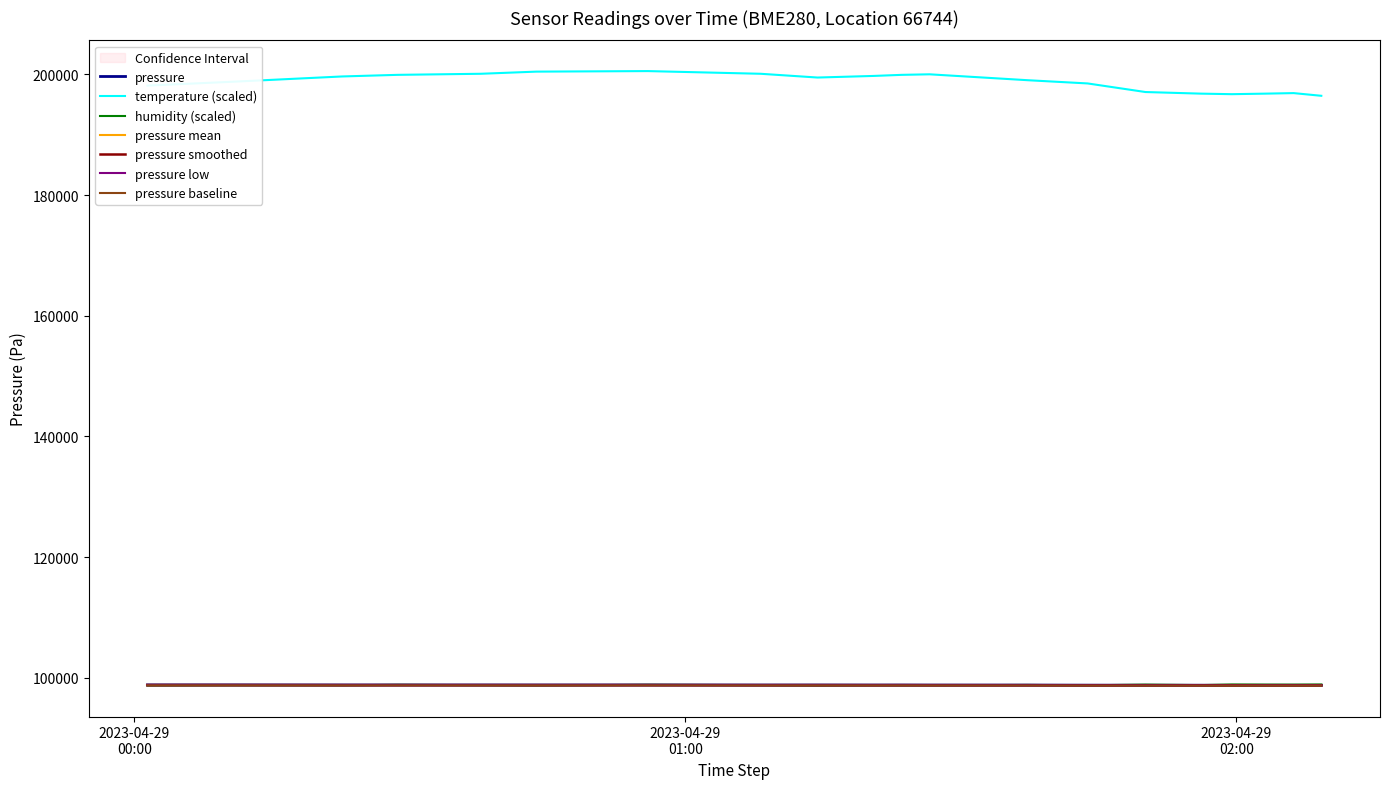

Where is the first local maximum for humidity?

2023-04-29T00:55:55